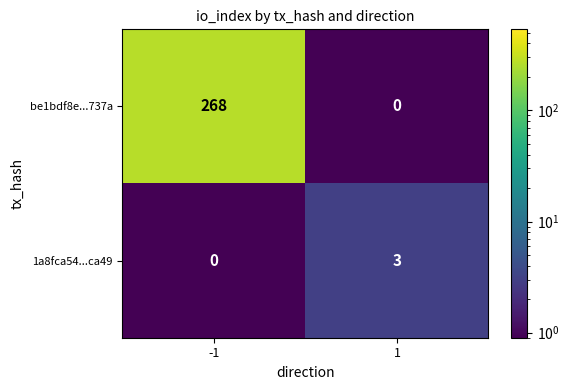

List the series in order of their peak value, highest first.

be1bdf8e...737a, 1a8fca54...ca49